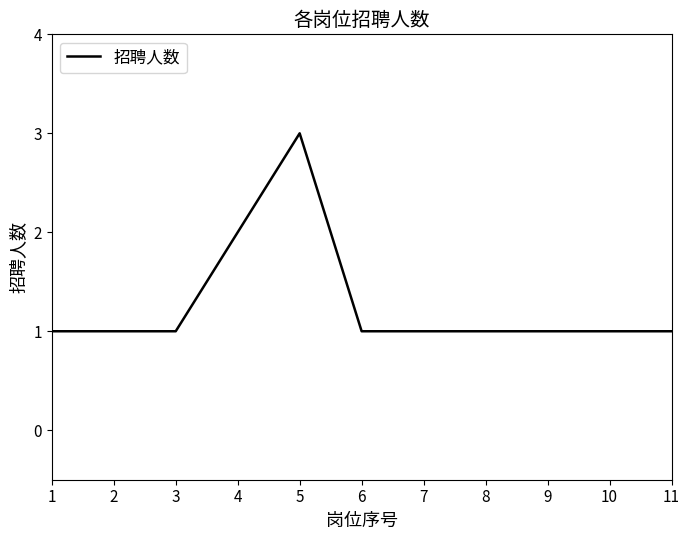

What is the ratio of the value at 4 to the value at 7?

2.0